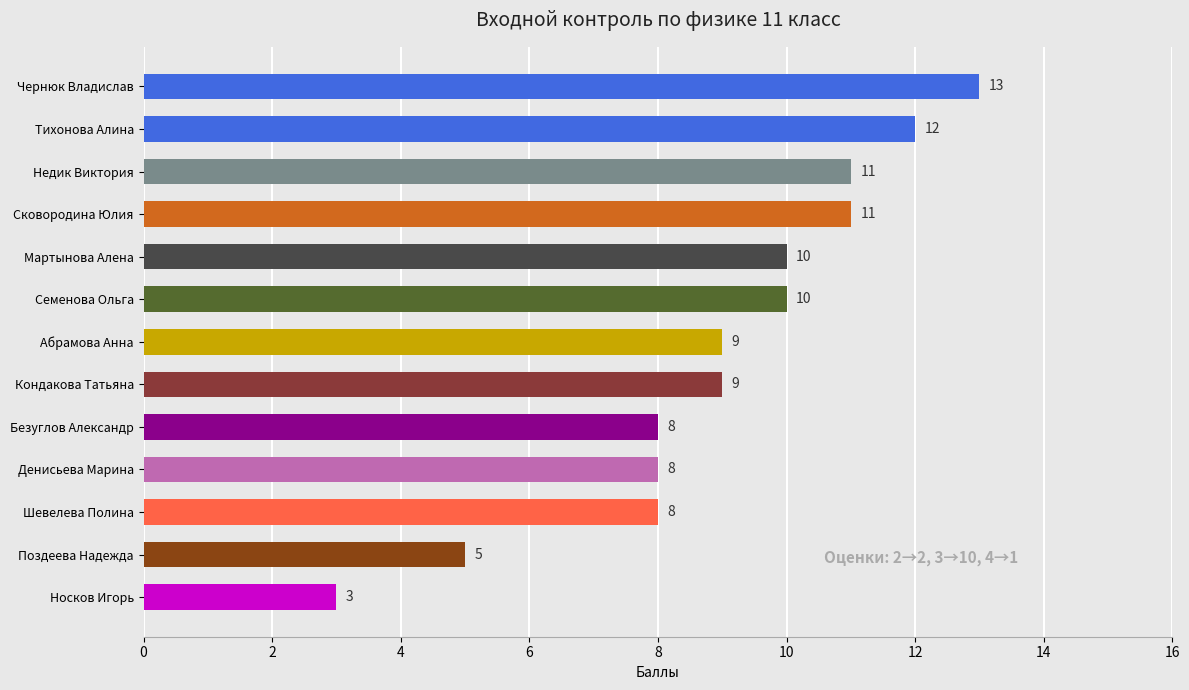

What is the sum of the values at Кондакова Татьяна and Носков Игорь?

12